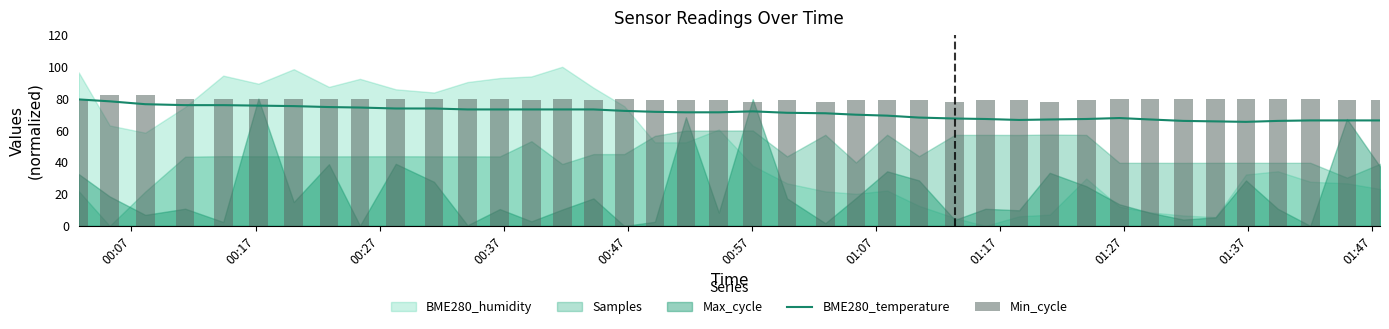

What is the highest value of the BME280_temperature series?

79.5